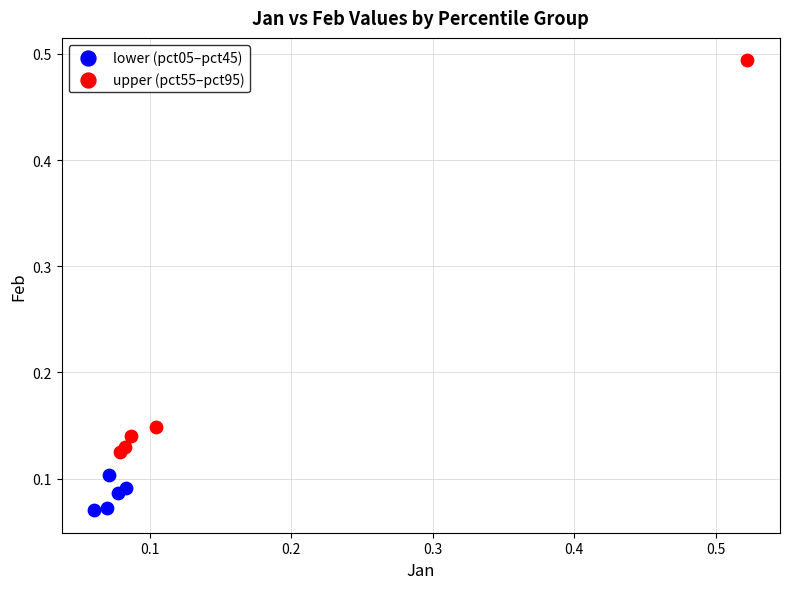

Which series contains the lowest Y value?

lower (pct05–pct45)